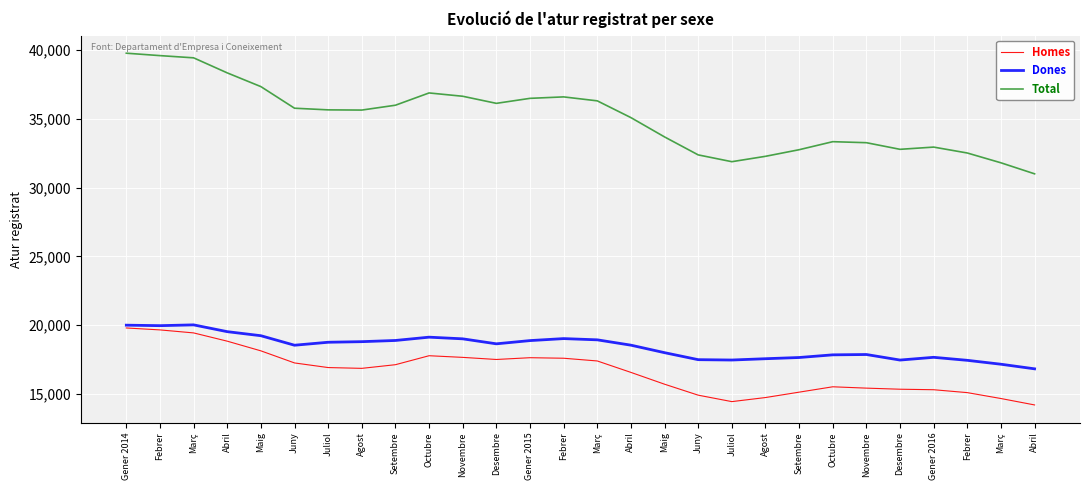

List the series in order of their peak value, highest first.

Total, Dones, Homes